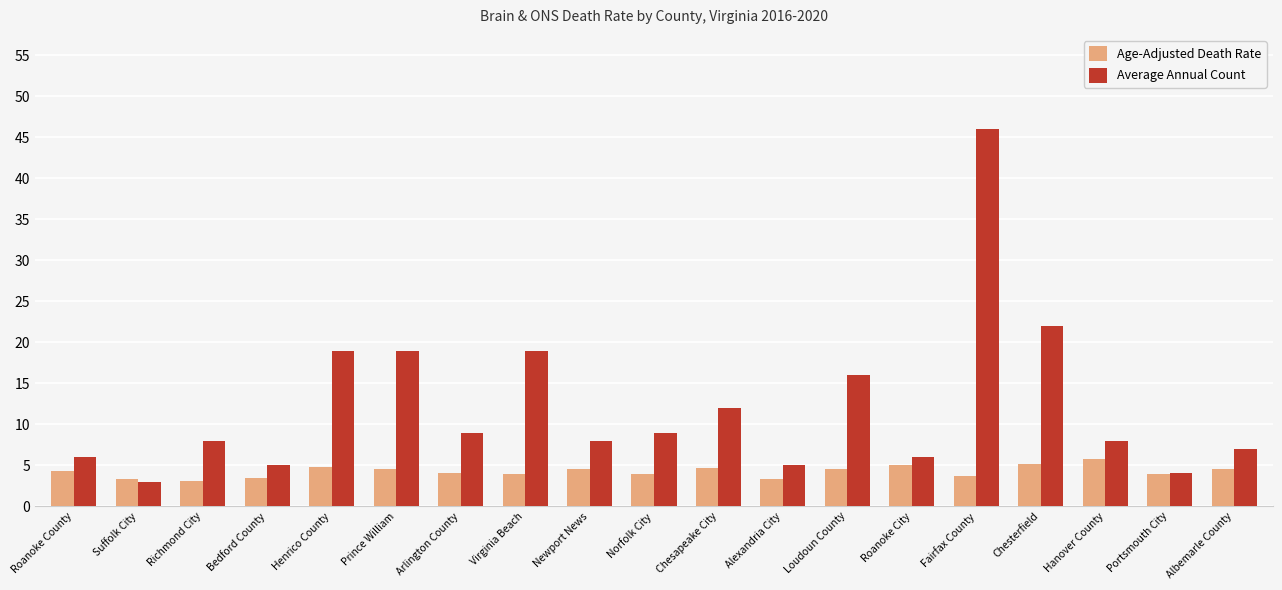

Which category has the lowest value in the Average Annual Count series?

Suffolk City